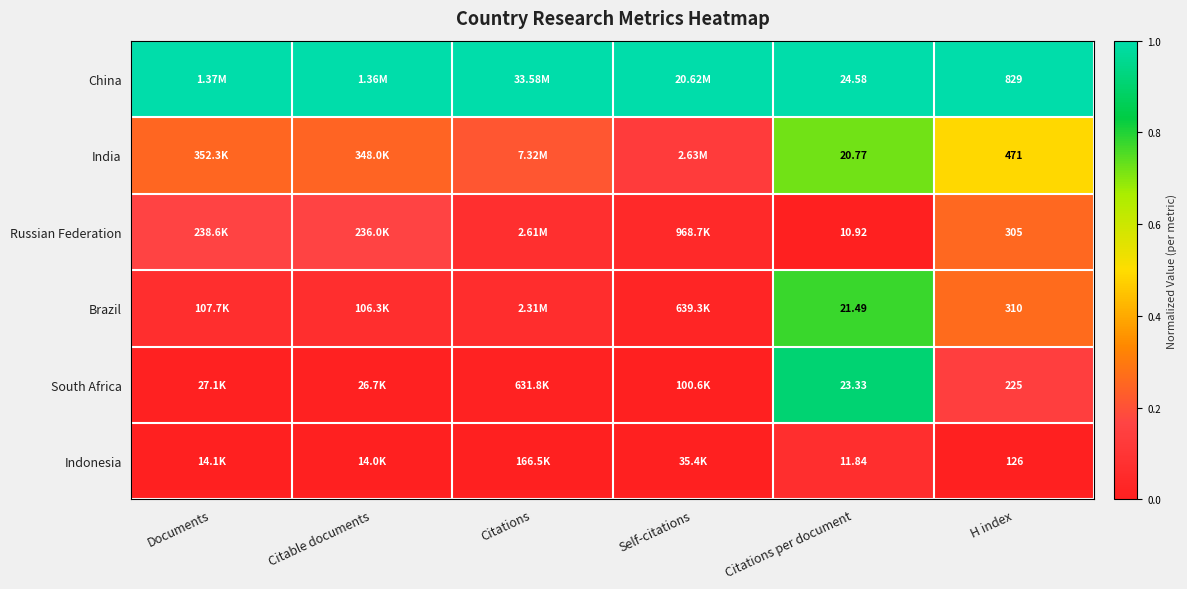

Rank the series at H index from lowest to highest value.

Indonesia, South Africa, Russian Federation, Brazil, India, China